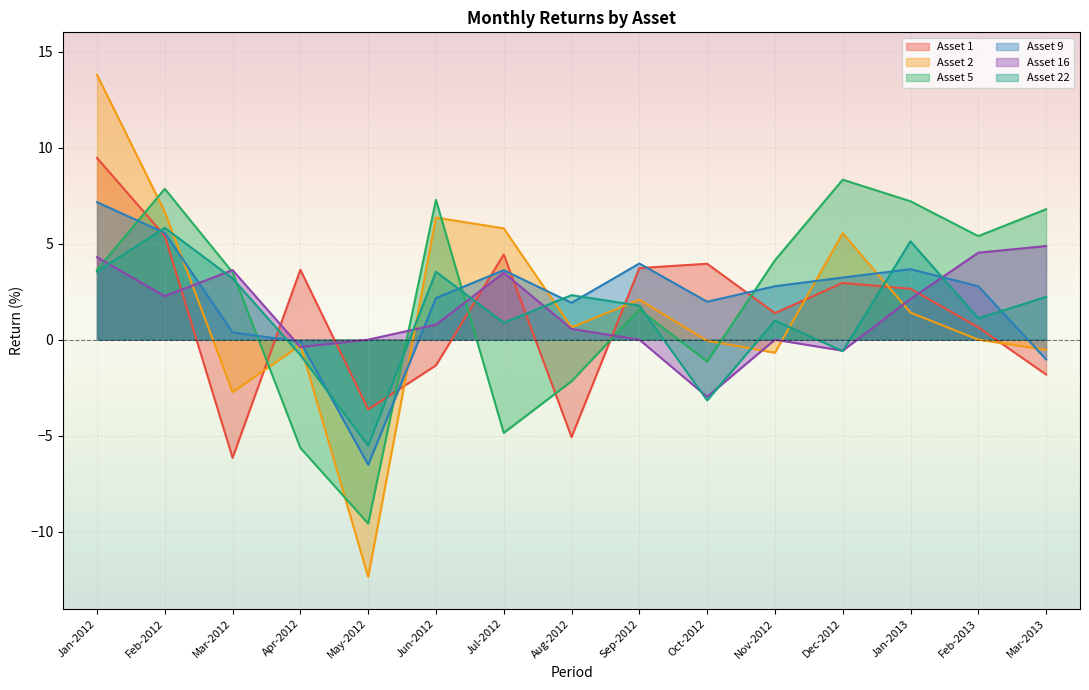

What value does the Asset 16 series have at Feb-2012?

2.3